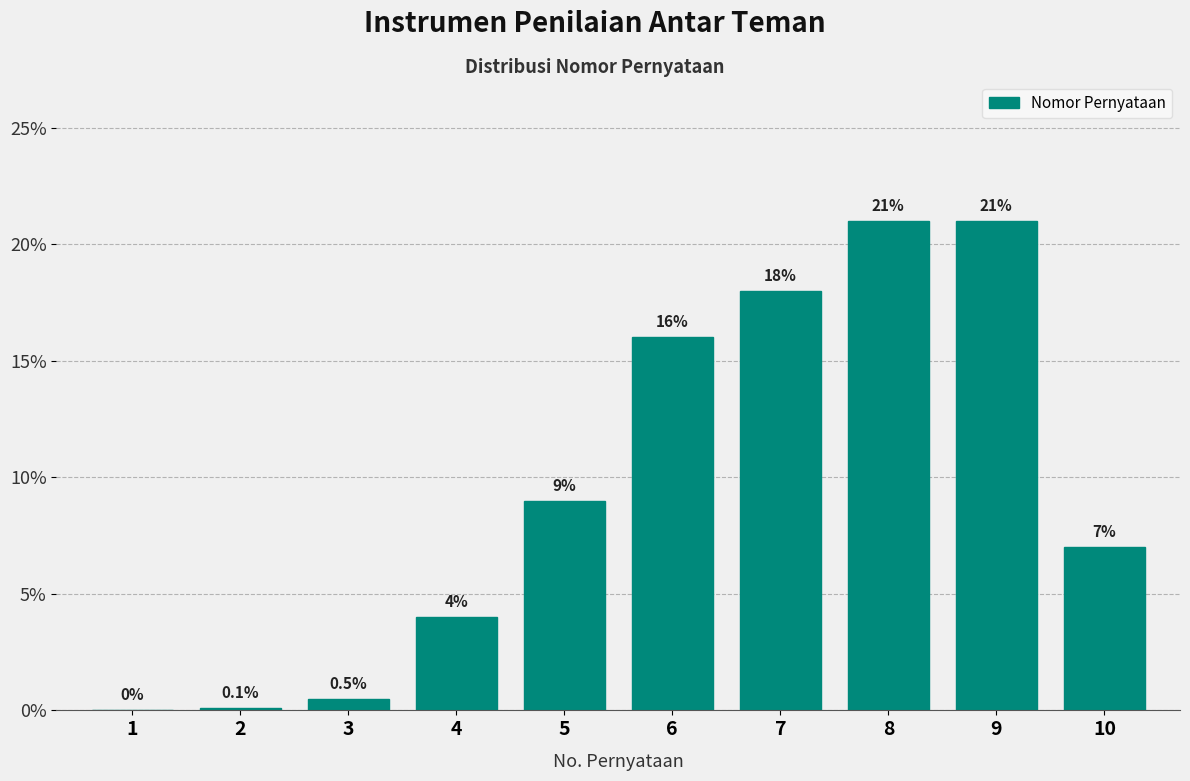

Reading left to right, list all the values displayed in this chart.

1=0.0	2=0.1	3=0.5	4=4.0	5=9.0	6=16.0	7=18.0	8=21.0	9=21.0	10=7.0